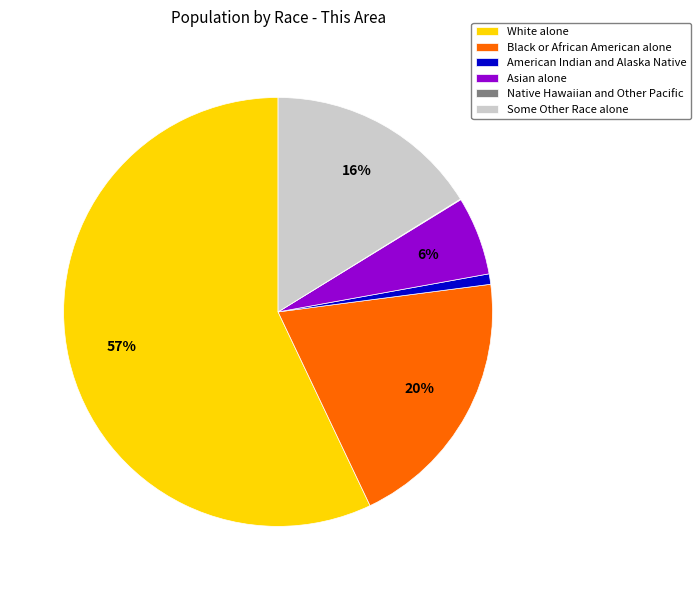

To the nearest percent, what is the combined percentage of American Indian and Alaska Native and Asian alone?

7%